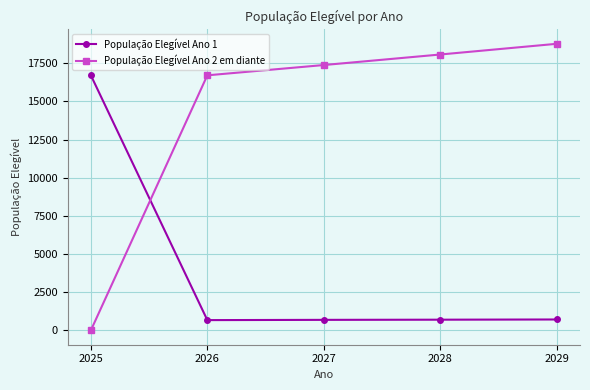

At which label does População Elegível Ano 2 em diante reach its peak?

2029